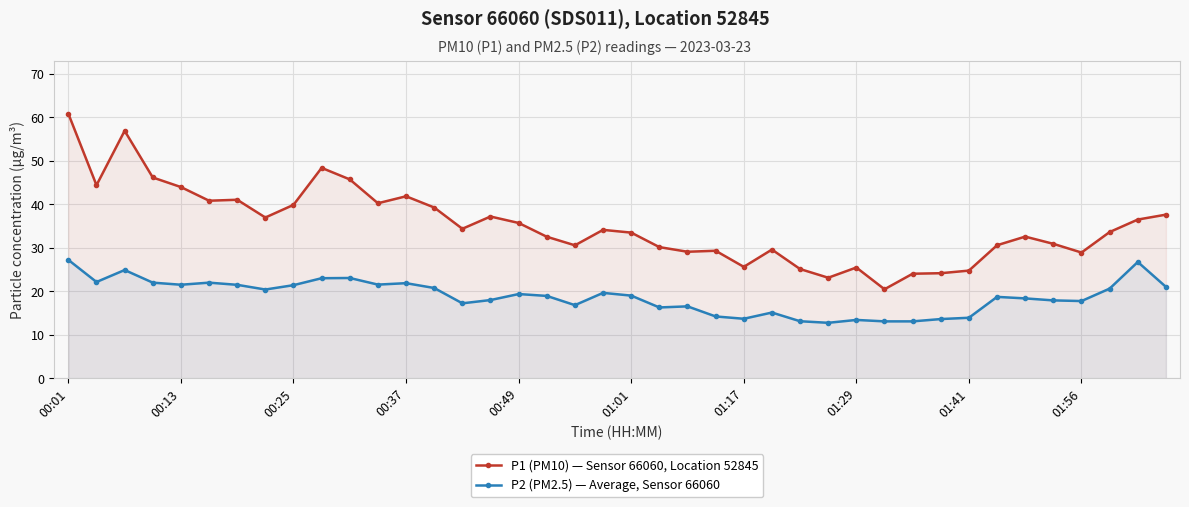

What is the average value of the P1 (PM10) — Sensor 66060, Location 52845 series?

35.2